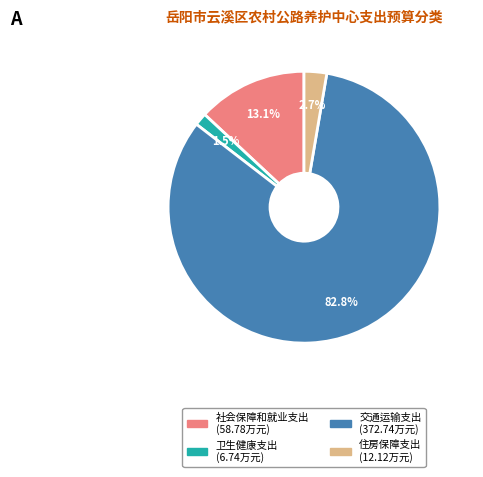

How many segments does this pie chart have?

4